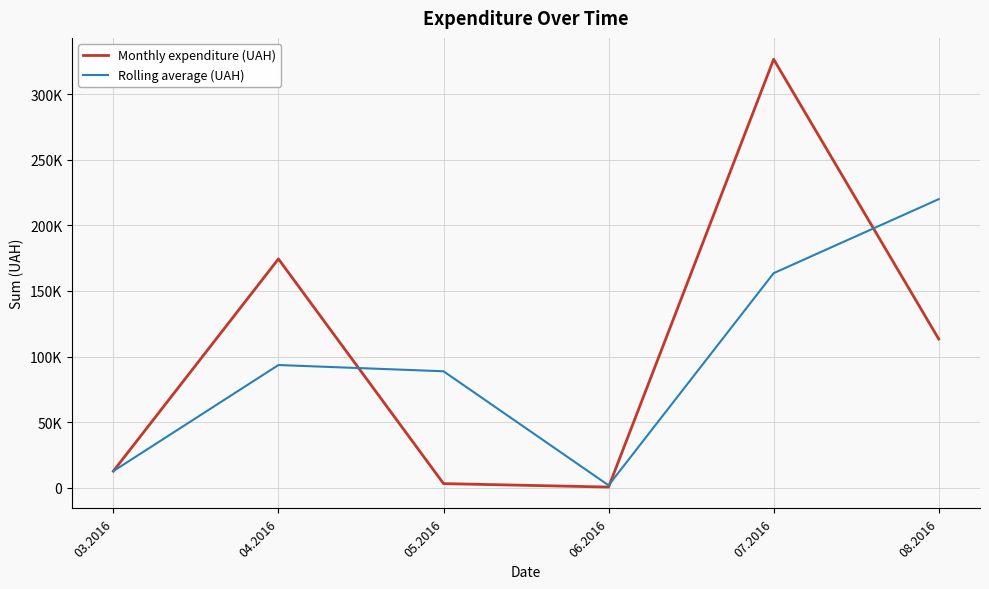

Where do Rolling average (UAH) and Monthly expenditure (UAH) first cross each other?

04.2016 and 05.2016